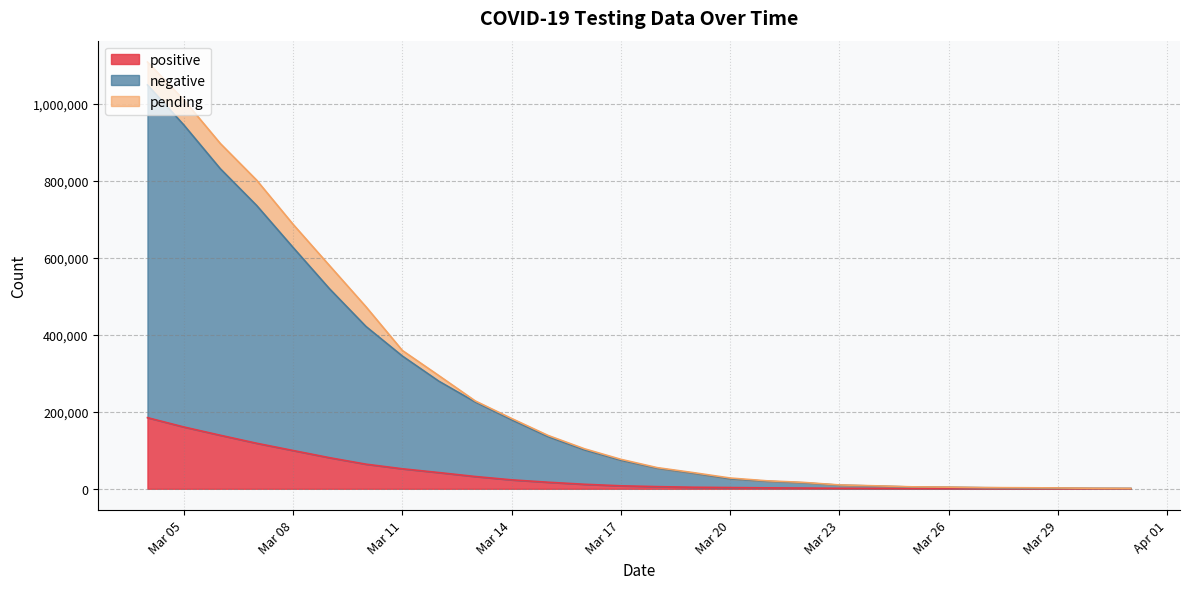

What is the difference between the maximum and second lowest values in the pending series?

65515